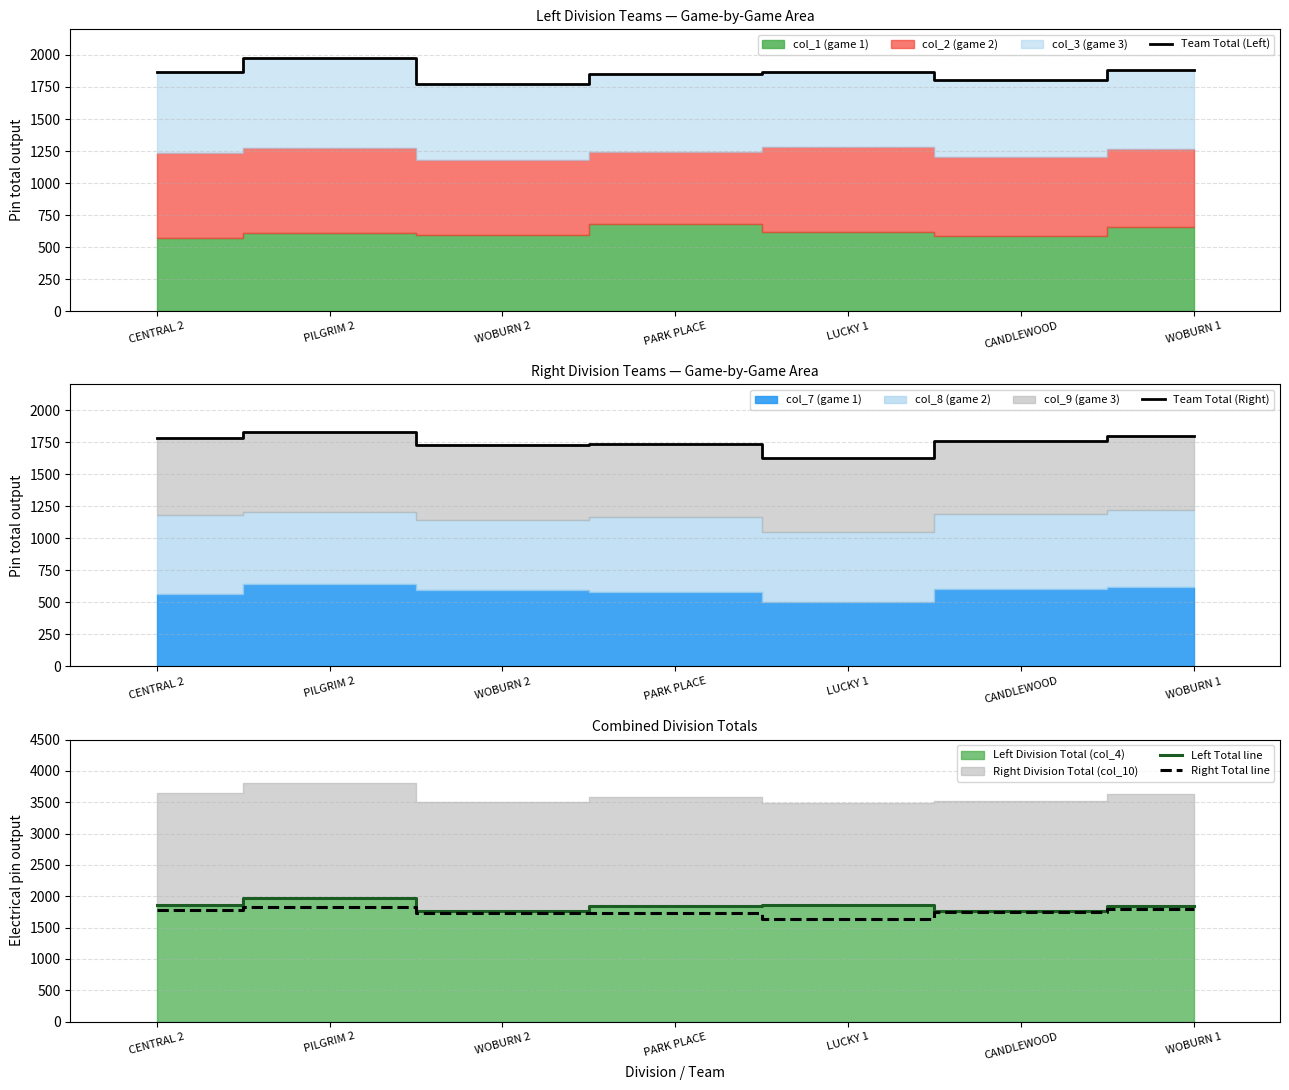

How many data points in Right Total line are above 1756?

3